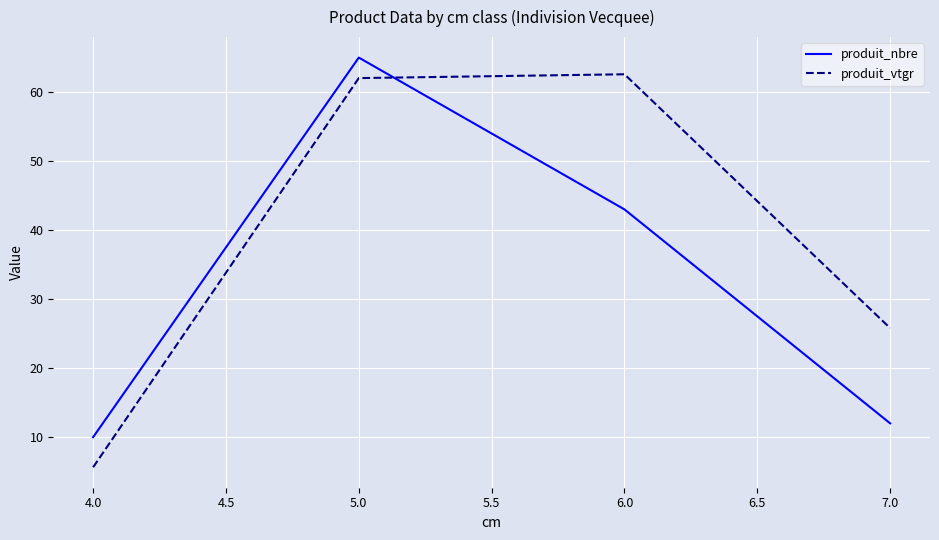

Between 4.0 and 7.0, which series saw the biggest shift?

produit_vtgr